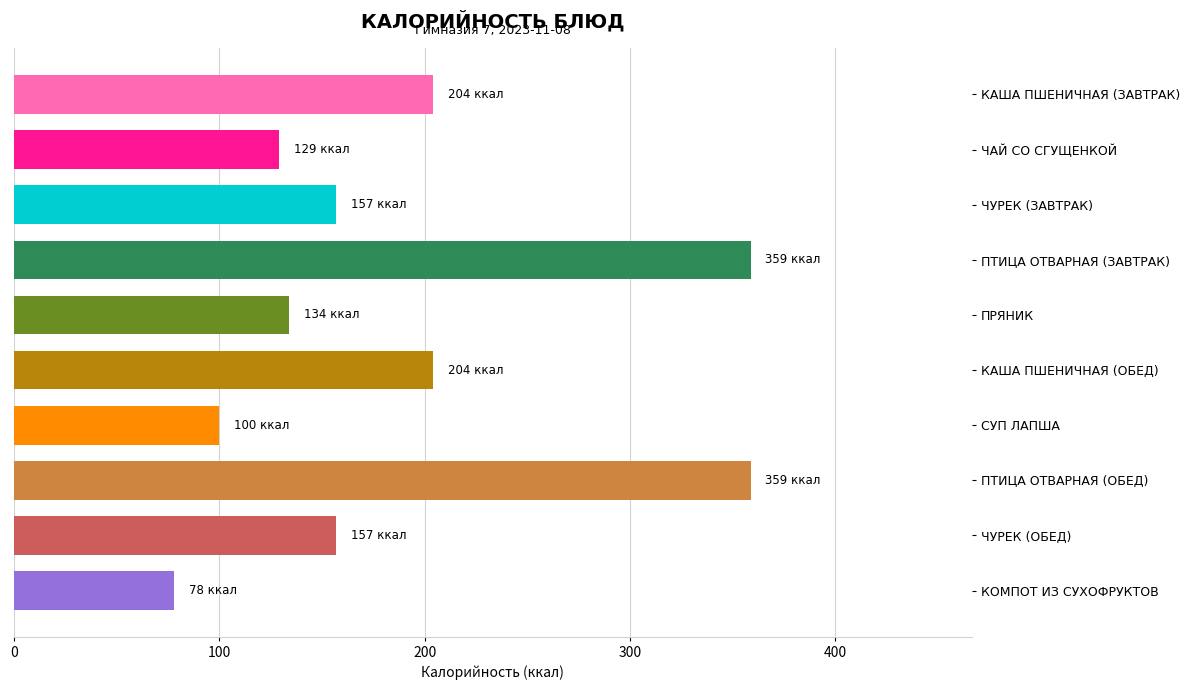

Approximately how many times larger is the value at КОМПОТ ИЗ СУХОФРУКТОВ compared to СУП ЛАПША?

0.8